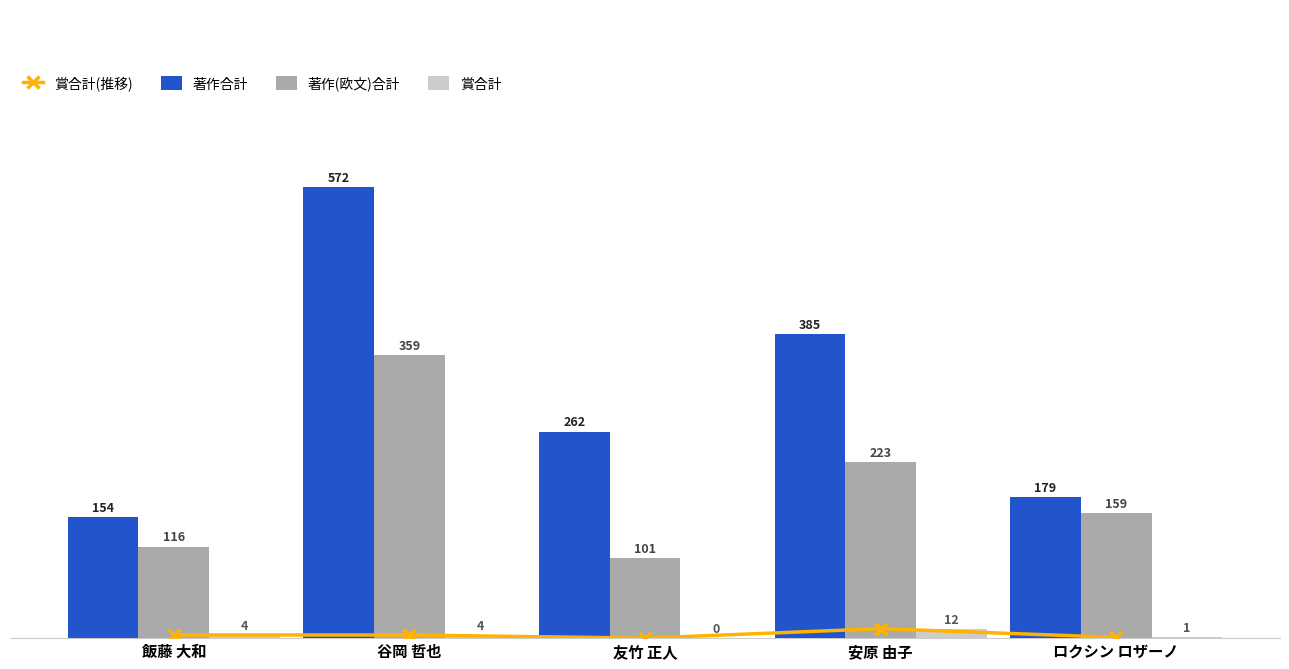

Reading left to right, transcribe all the data shown in this chart.

賞合計(推移): 飯藤 大和=4	谷岡 哲也=4	友竹 正人=0	安原 由子=12	ロクシン ロザーノ=1
著作合計: 飯藤 大和=154	谷岡 哲也=572	友竹 正人=262	安原 由子=385	ロクシン ロザーノ=179
著作(欧文)合計: 飯藤 大和=116	谷岡 哲也=359	友竹 正人=101	安原 由子=223	ロクシン ロザーノ=159
賞合計: 飯藤 大和=4	谷岡 哲也=4	友竹 正人=0	安原 由子=12	ロクシン ロザーノ=1